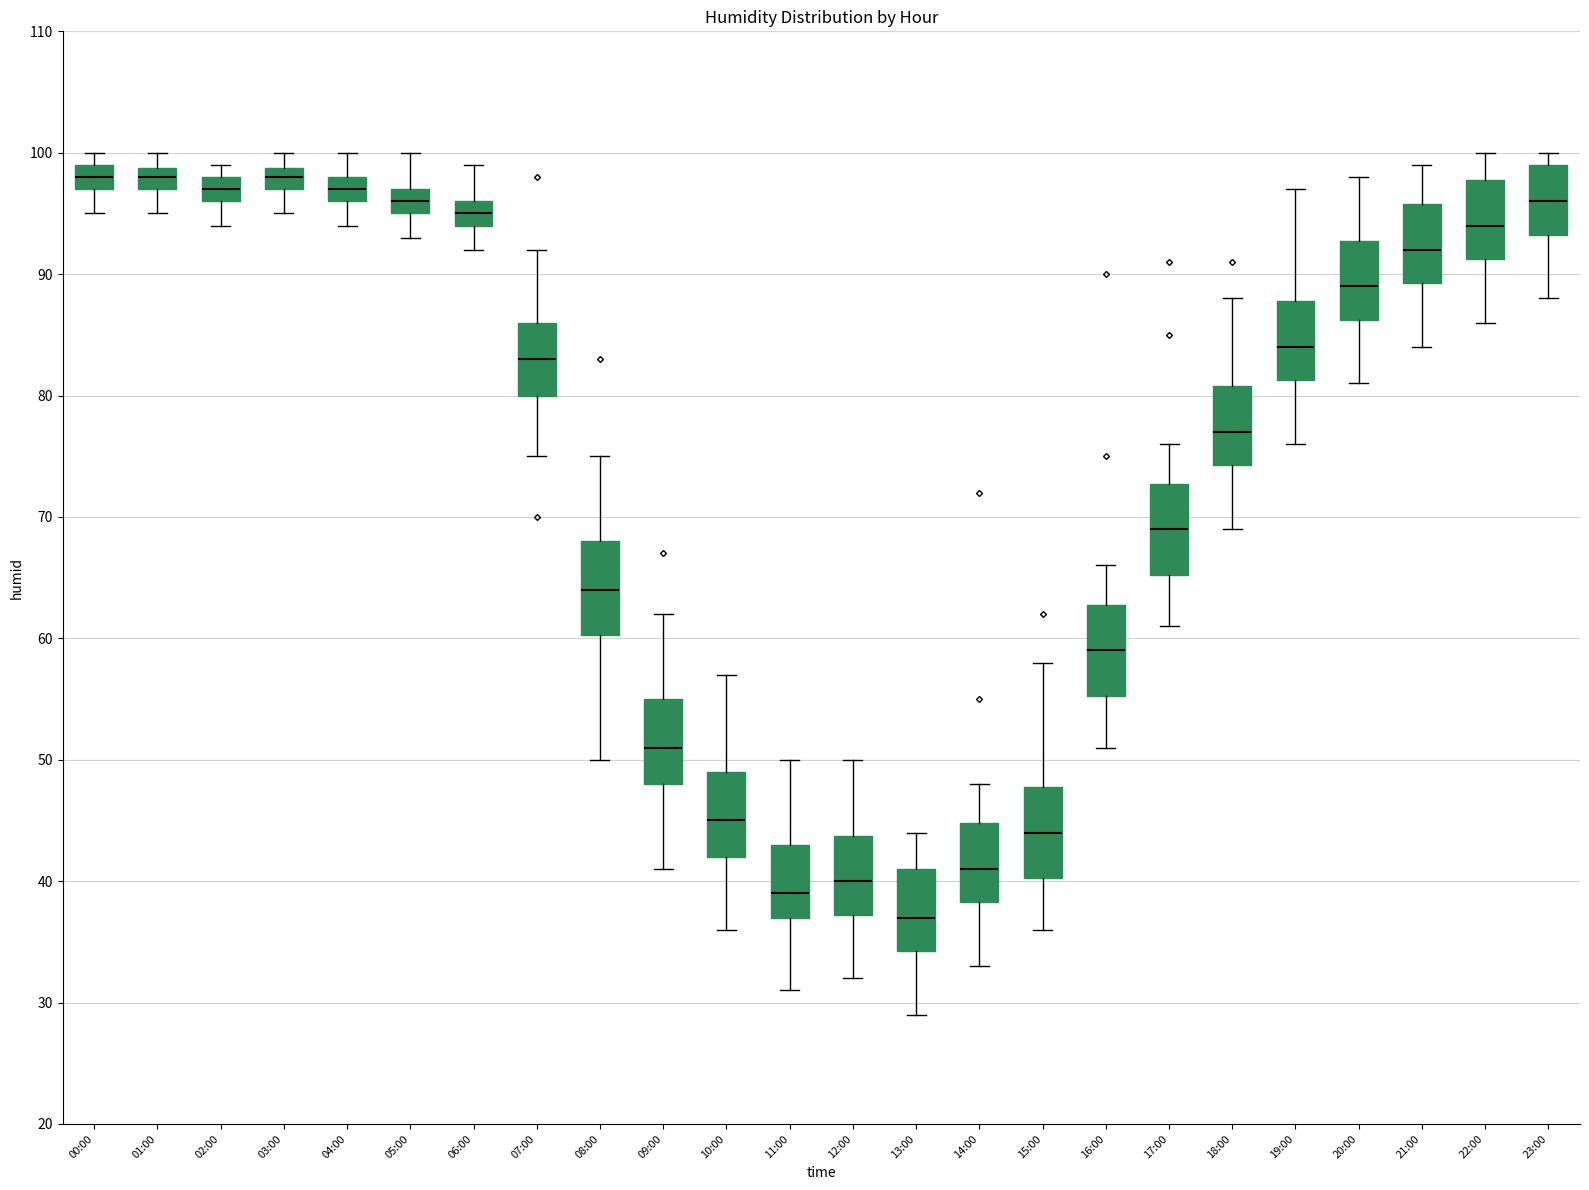

Reading left to right, transcribe this box plot: for each box, give where its median line is, the range the box spans, and where its two whiskers end, as read against the y-axis. The values are not printed on the chart, so give them approximately, as read against the axis.

00:00: median 98, box 97 to 99, whiskers 95 to 100
01:00: median 98, box 97 to 99, whiskers 95 to 100
02:00: median 97, box 96 to 98, whiskers 94 to 99
03:00: median 98, box 97 to 99, whiskers 95 to 100
04:00: median 97, box 96 to 98, whiskers 94 to 100
05:00: median 96, box 95 to 97, whiskers 93 to 100
06:00: median 95, box 94 to 96, whiskers 92 to 99
07:00: median 83, box 80 to 86, whiskers 75 to 92
08:00: median 64, box 60 to 68, whiskers 50 to 75
09:00: median 51, box 48 to 55, whiskers 41 to 62
10:00: median 45, box 42 to 49, whiskers 36 to 57
11:00: median 39, box 37 to 43, whiskers 31 to 50
12:00: median 40, box 37 to 44, whiskers 32 to 50
13:00: median 37, box 34 to 41, whiskers 29 to 44
14:00: median 41, box 38 to 45, whiskers 33 to 48
15:00: median 44, box 40 to 48, whiskers 36 to 58
16:00: median 59, box 55 to 63, whiskers 51 to 66
17:00: median 69, box 65 to 73, whiskers 61 to 76
18:00: median 77, box 74 to 81, whiskers 69 to 88
19:00: median 84, box 81 to 88, whiskers 76 to 97
20:00: median 89, box 86 to 93, whiskers 81 to 98
21:00: median 92, box 89 to 96, whiskers 84 to 99
22:00: median 94, box 91 to 98, whiskers 86 to 100
23:00: median 96, box 93 to 99, whiskers 88 to 100